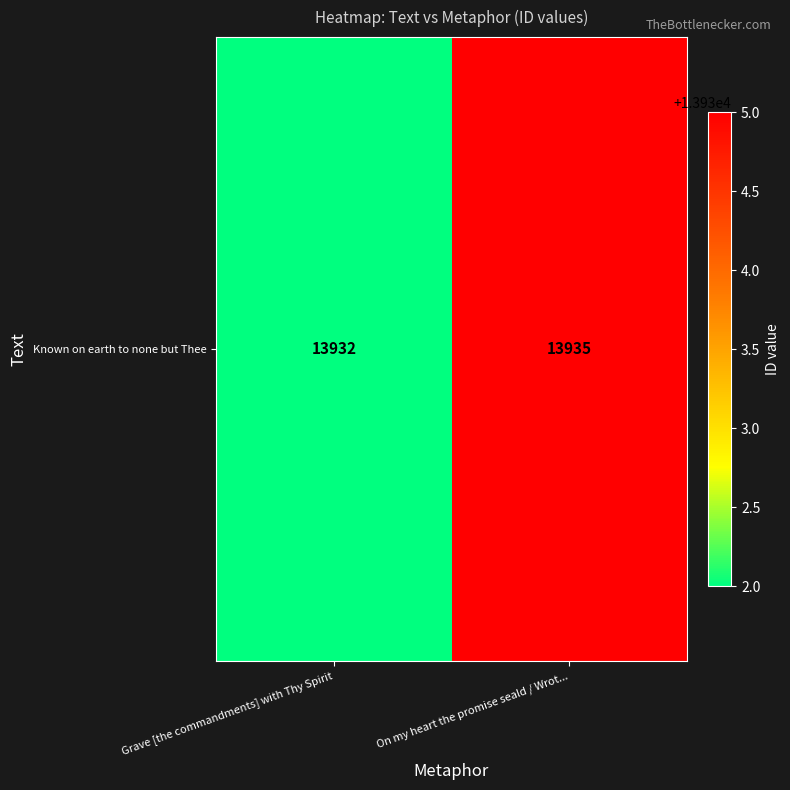

Approximately how many times larger is the value at On my heart the promise seald / Wrot... compared to Grave [the commandments] with Thy Spirit?

1.0